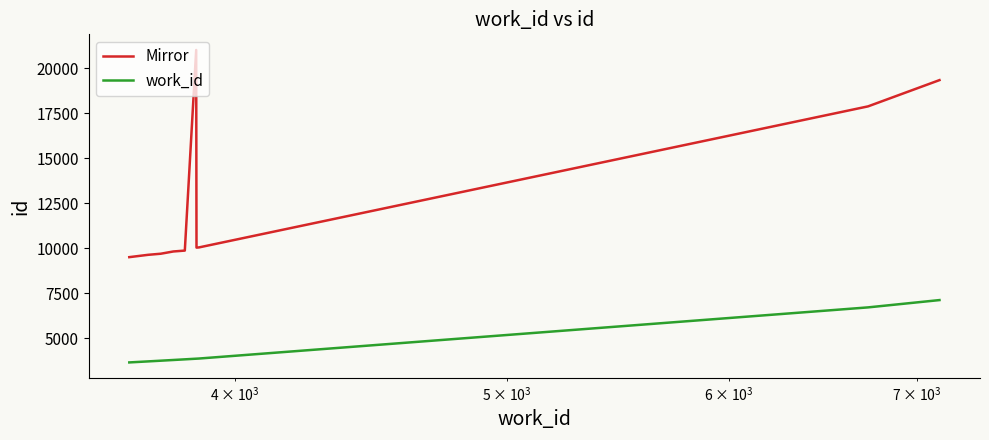

What is the difference between the maximum and minimum values in the Mirror series?

11509